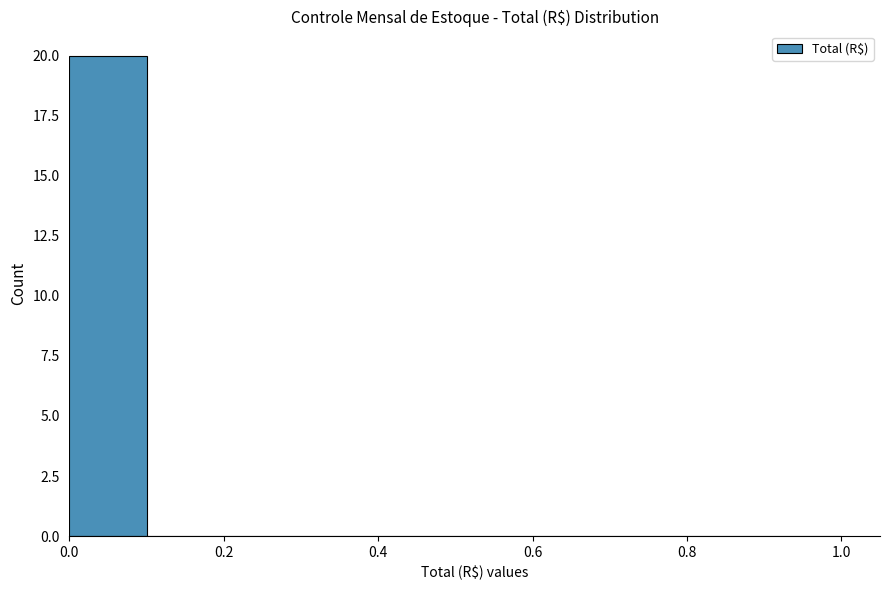

Which range on the x-axis has the tallest bar?

0.0 to 0.1